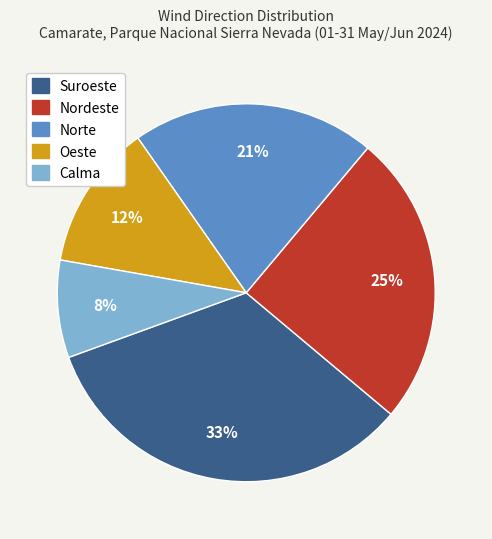

Is Calma the majority of the pie?

No